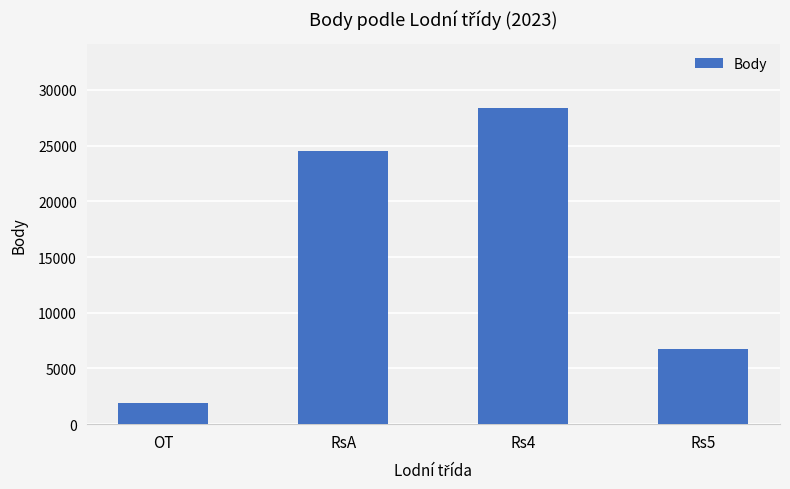

What is the label of the 2nd bar from the left?

RsA